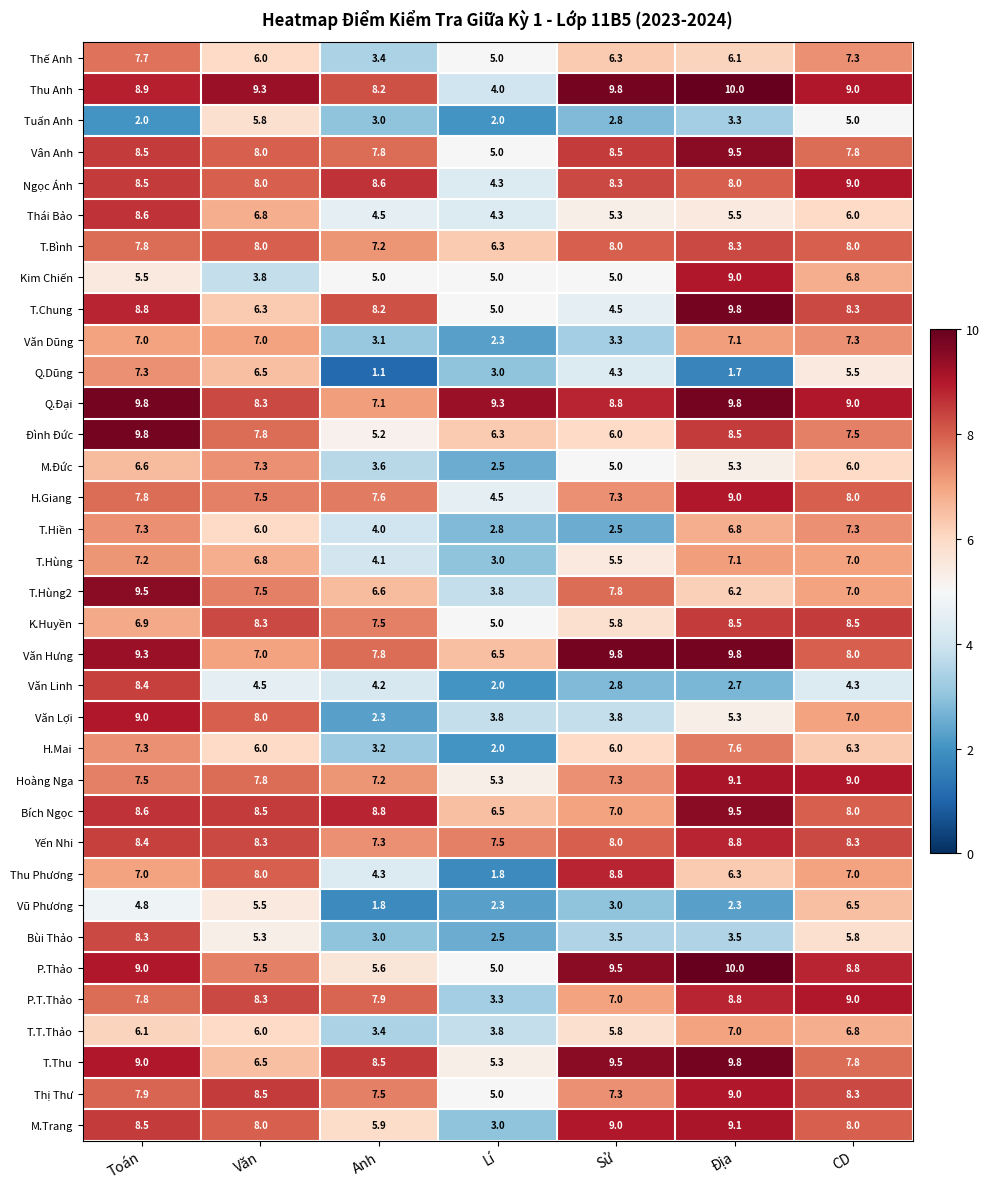

Between Toán and Văn, which series saw the biggest shift?

Văn Linh